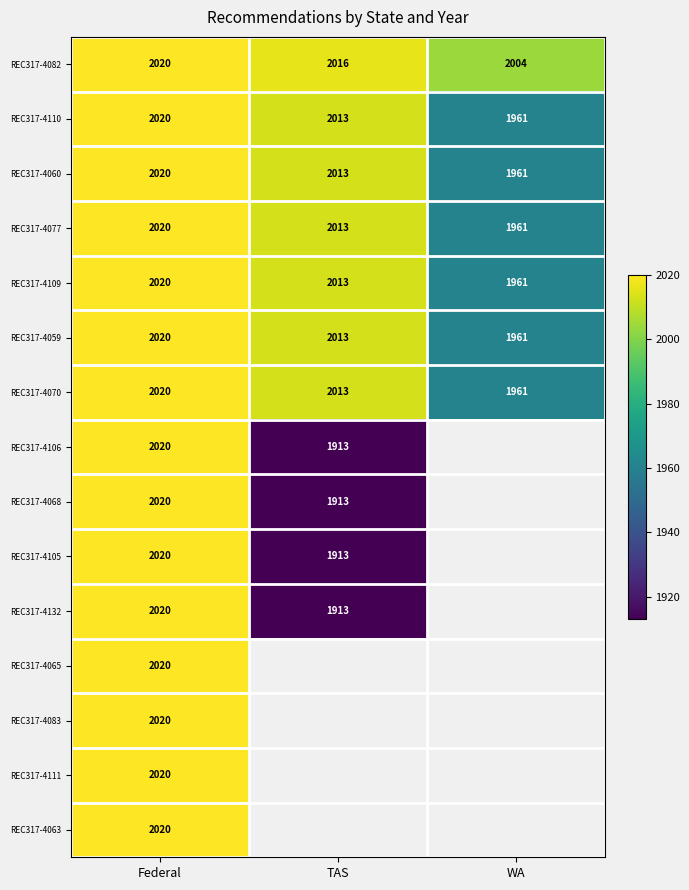

At how many categories does at least one series exceed 2012?

2